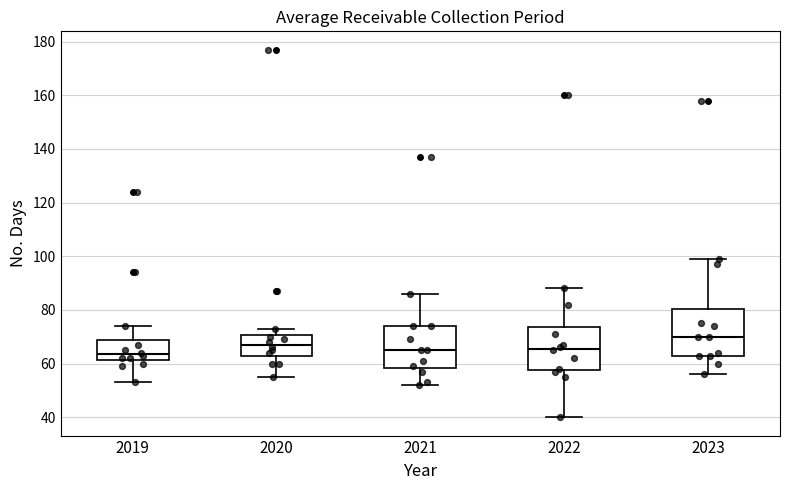

Reading left to right, transcribe this box plot: for each box, give where its median line is, the range the box spans, and where its two whiskers end, as read against the y-axis. The values are not printed on the chart, so give them approximately, as read against the axis.

2019: median 64, box 62 to 68, whiskers 54 to 74
2020: median 68, box 64 to 70, whiskers 56 to 74
2021: median 66, box 58 to 74, whiskers 52 to 86
2022: median 66, box 58 to 74, whiskers 40 to 88
2023: median 70, box 64 to 80, whiskers 56 to 100